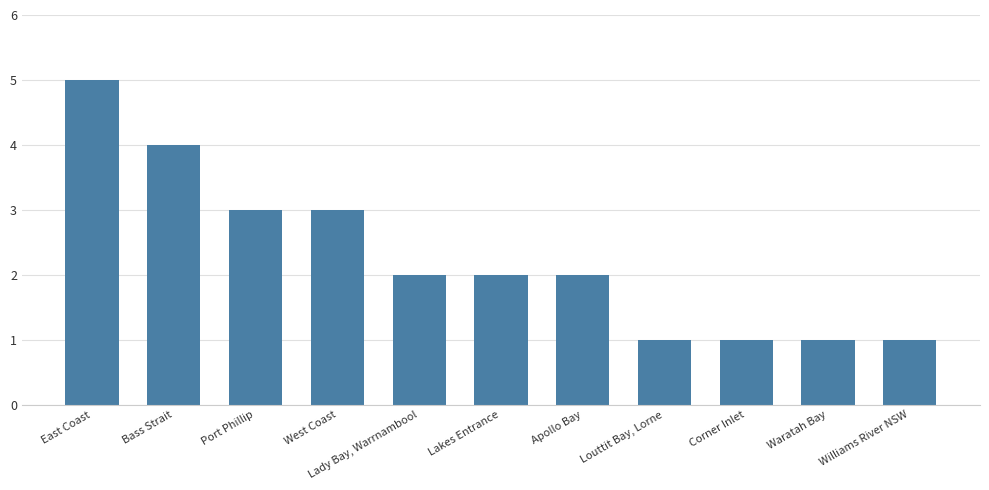

Reading left to right, what are all the values shown in this chart?

5	4	3	3	2	2	2	1	1	1	1